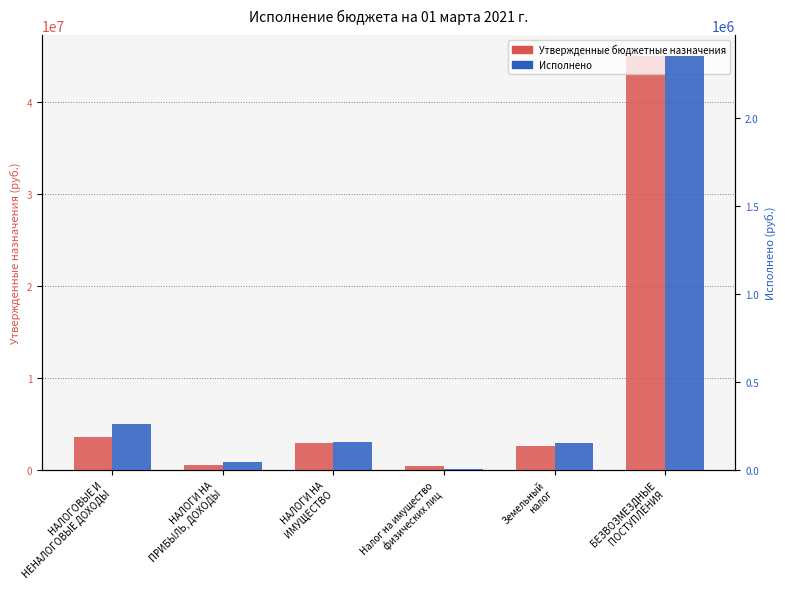

Reading left to right, extract all data points from this chart.

Утвержденные бюджетные назначения: 3602100.0	573700.0	2983500.0	407000.0	2576500.0	44995000.0
Исполнено: 261601.8	47868.2	158333.7	7558.6	150775.1	2351903.5